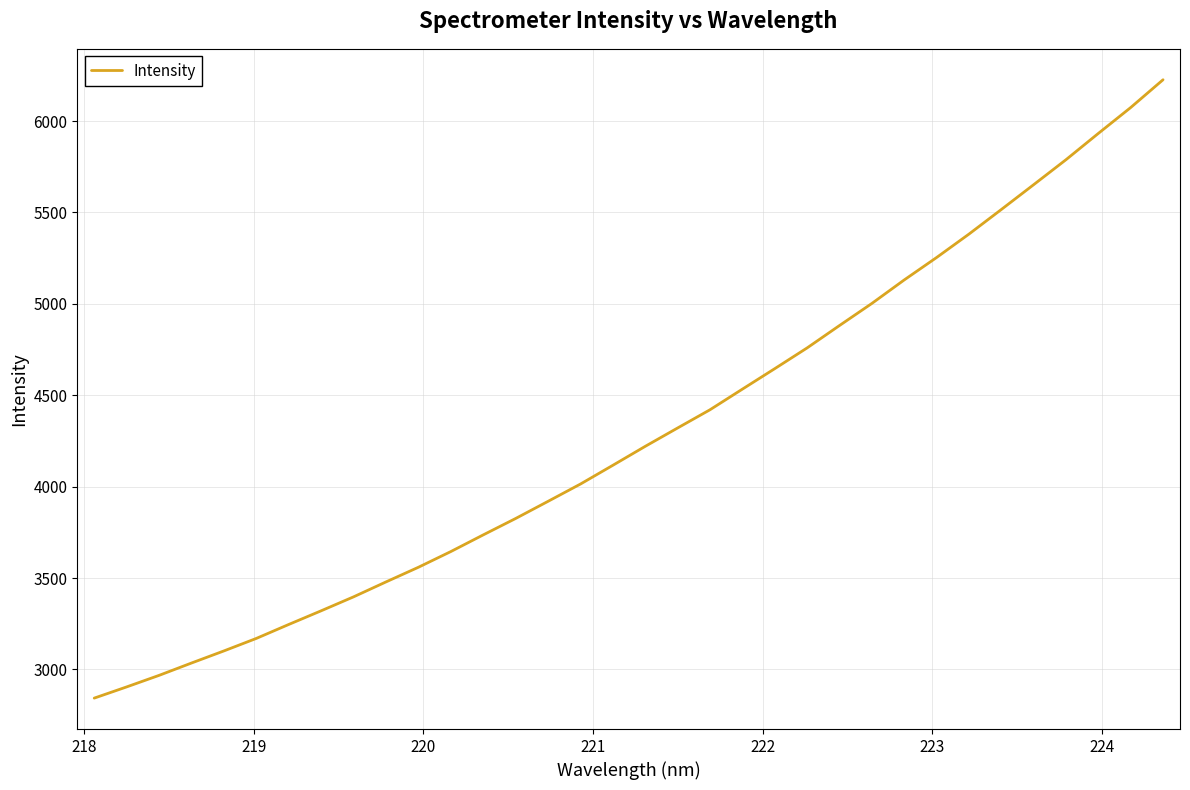

What is the smallest value displayed?

2843.1